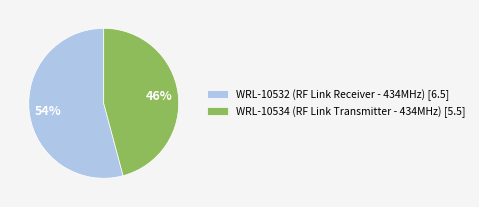

What is the majority slice?

WRL-10532 (RF Link Receiver - 434MHz)